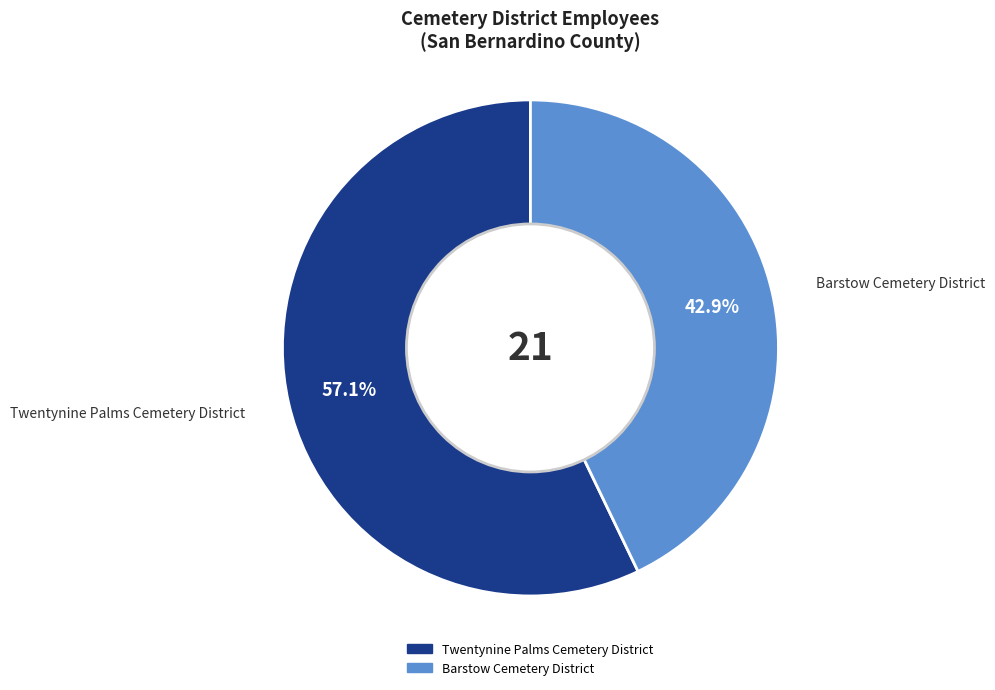

What percentage do Twentynine Palms Cemetery District and Barstow Cemetery District together represent?

100.0%